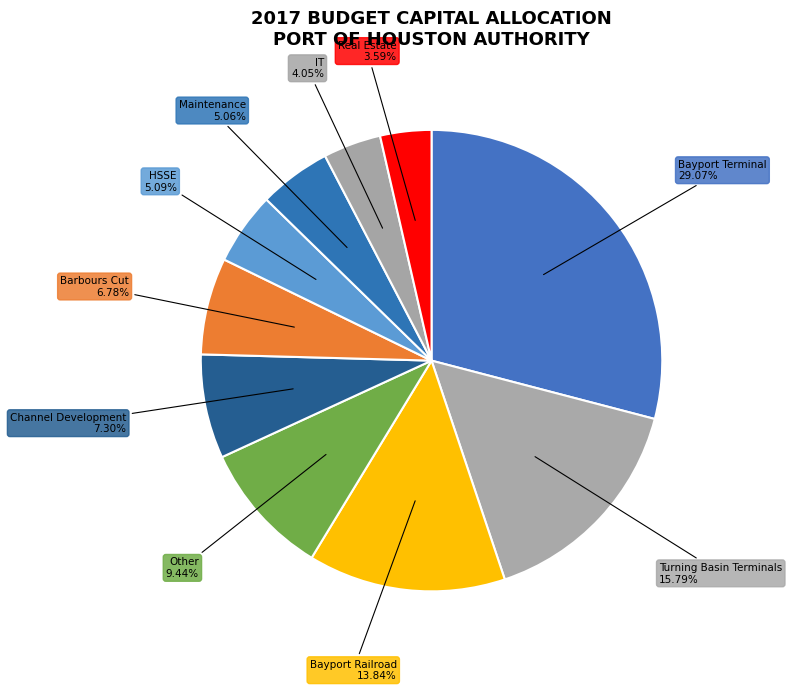

Count the number of slices in the pie.

10